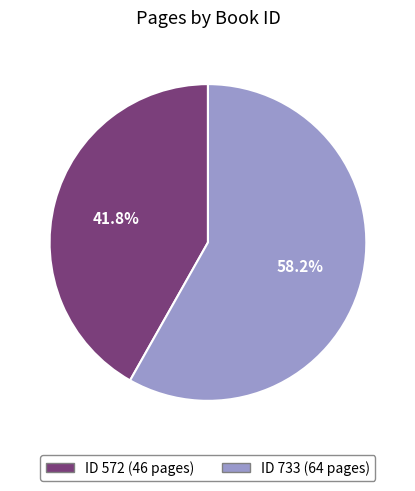

Is there a majority slice in this chart?

Yes